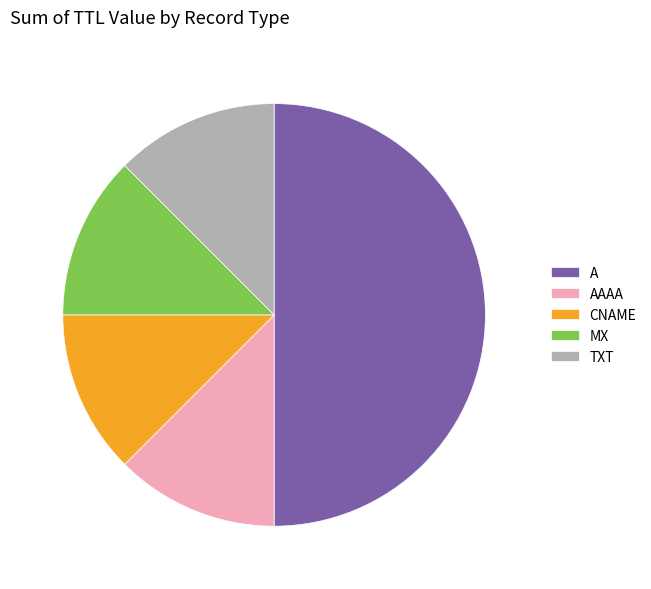

What is the largest slice in the pie chart?

A